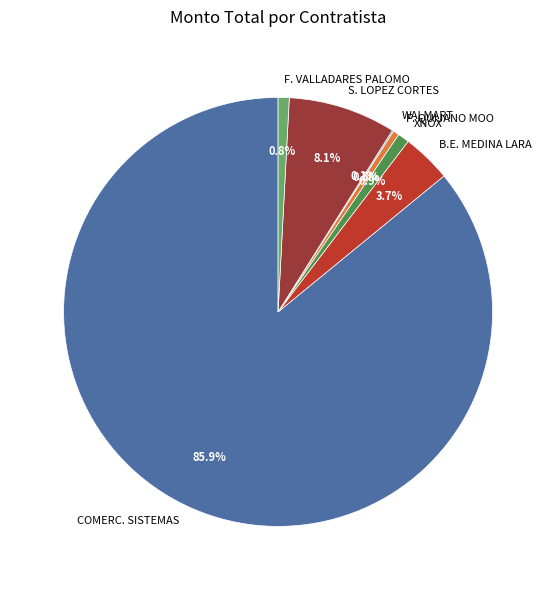

Do S. LOPEZ CORTES and F. QUIJANO MOO together represent more than half of the pie?

No